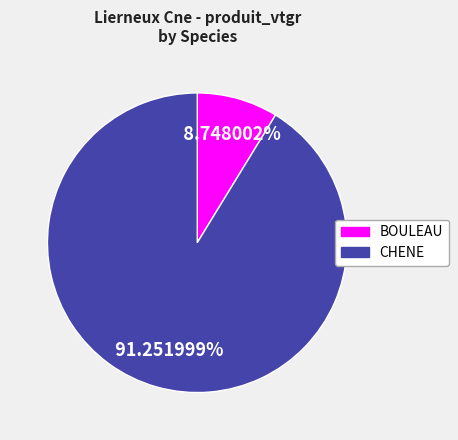

To the nearest percent, what is the difference between the largest and smallest slice percentages?

83%